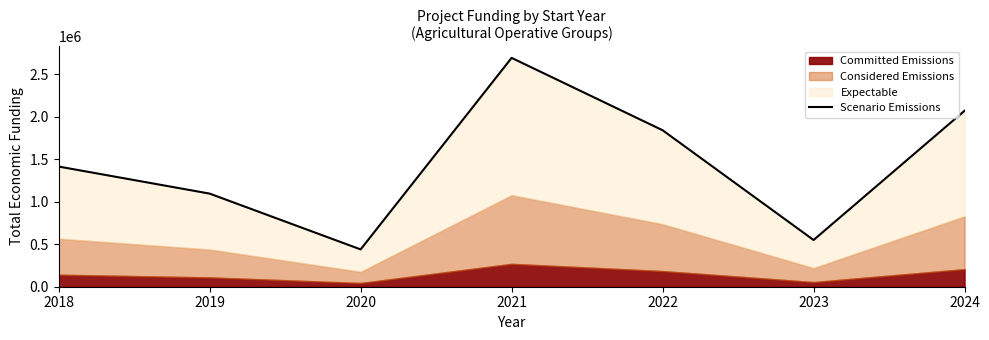

Is it true that the value at 2022 is 1843247?

True